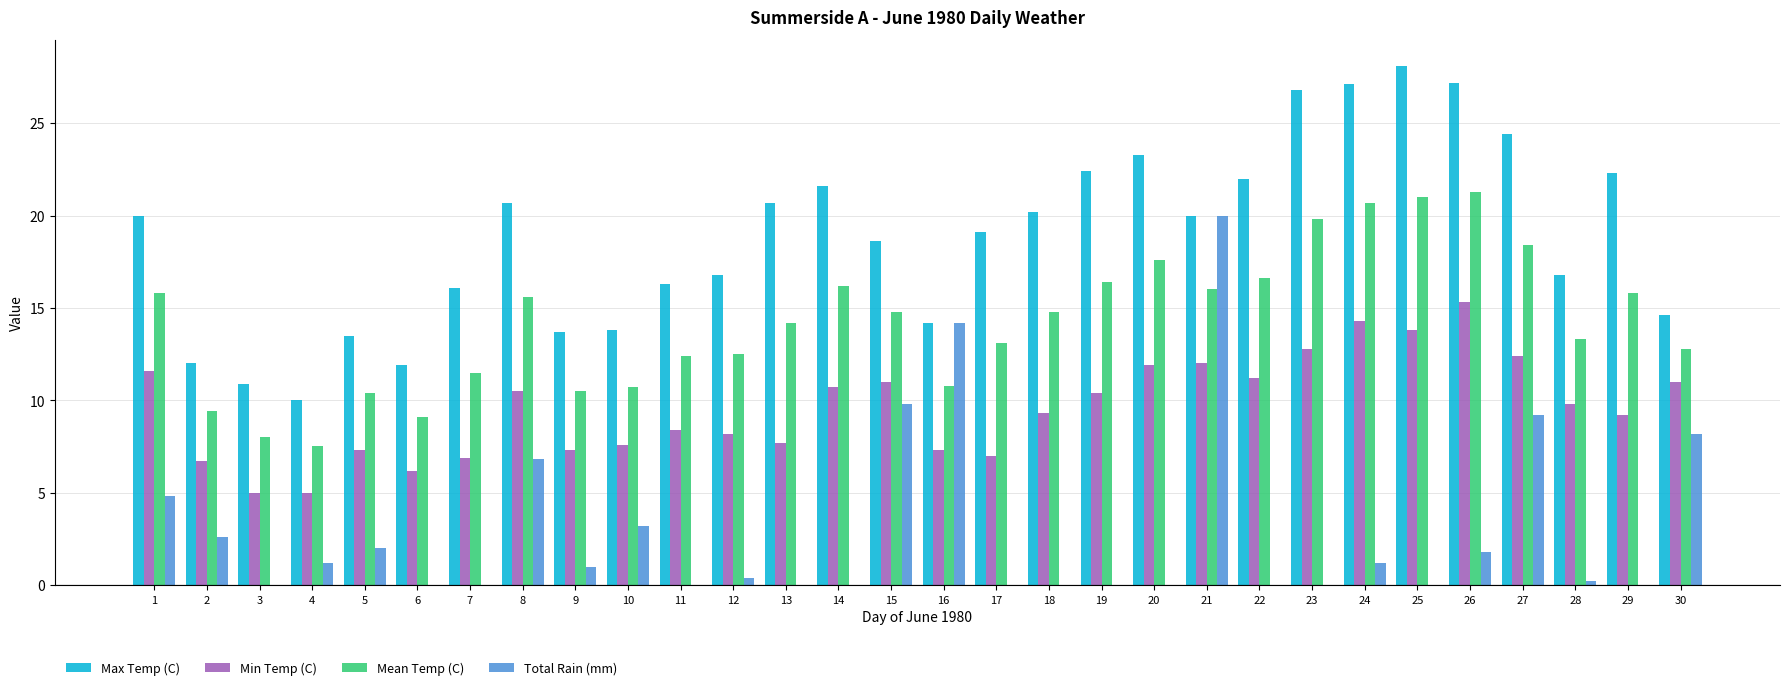

Which series has the largest total across all categories?

Max Temp (C)